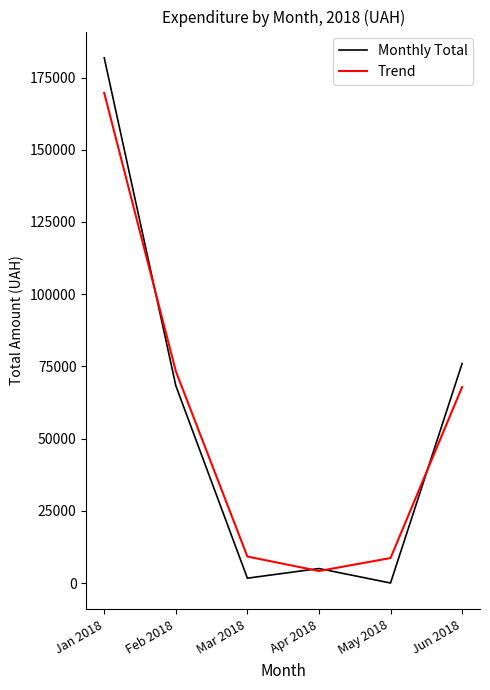

Between Jan 2018 and Jun 2018, which series saw the biggest shift?

Monthly Total